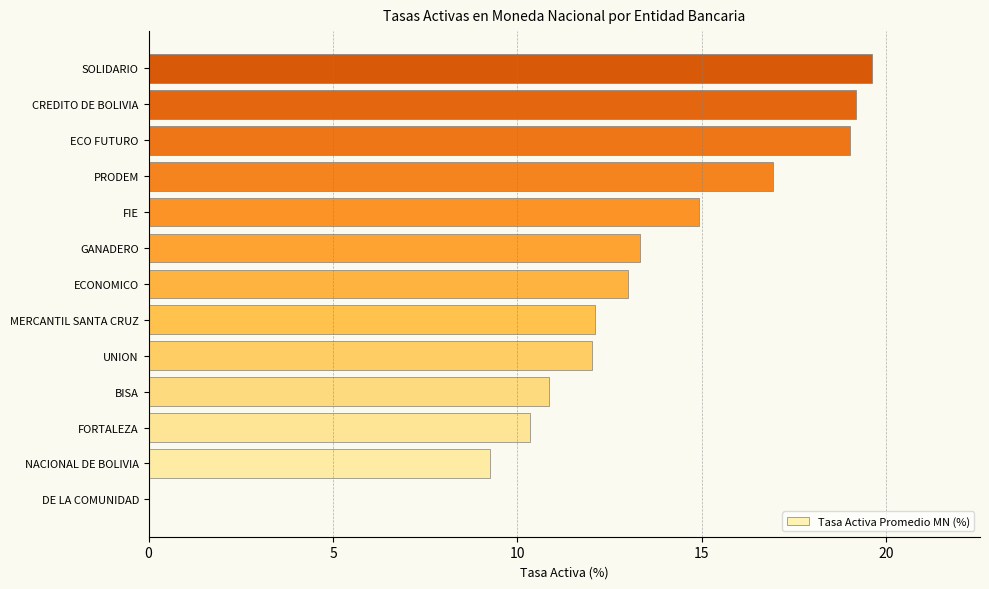

At which label is the value closest to 9?

NACIONAL DE BOLIVIA